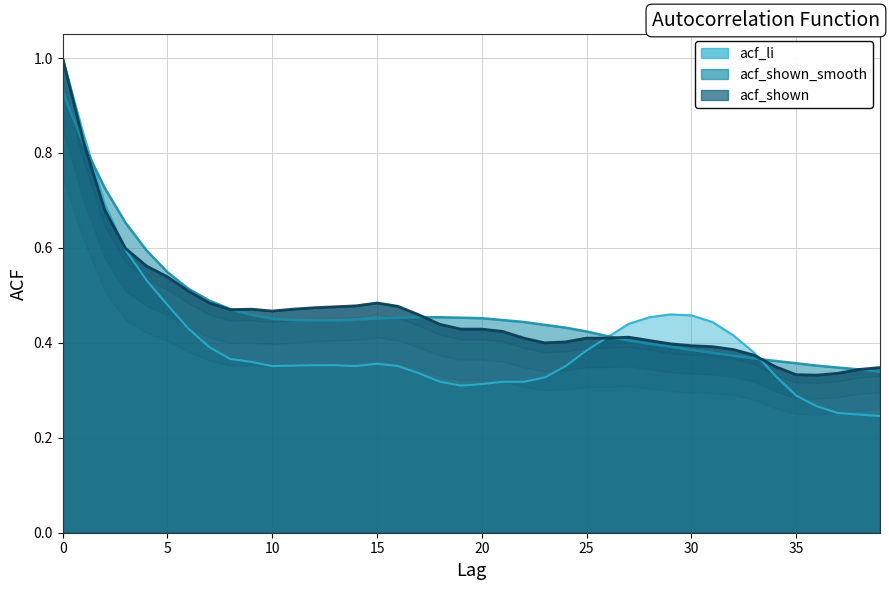

At which category does acf_shown reach its first local peak?

9